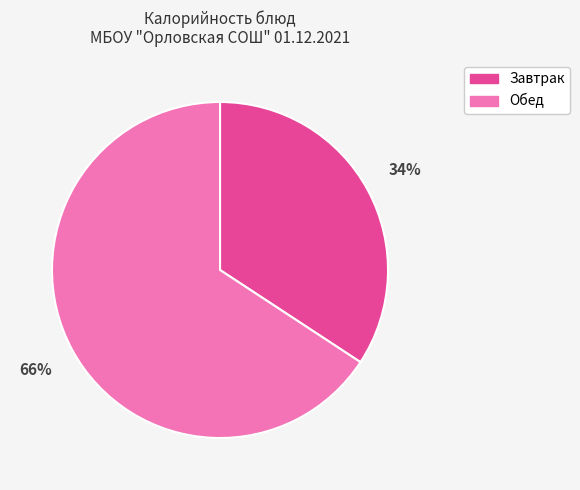

To the nearest percent, what is the difference between the largest and smallest slice percentages?

32%